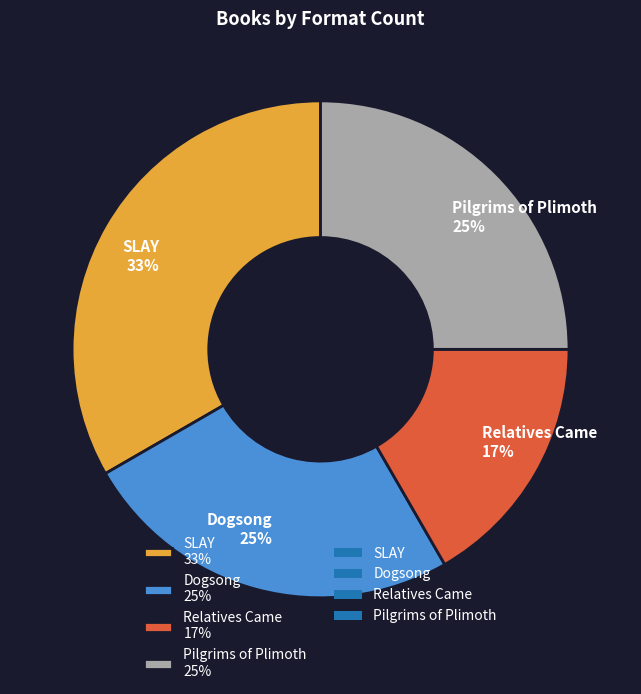

To the nearest percent, what percentage of the pie is Pilgrims of Plimoth?

25%